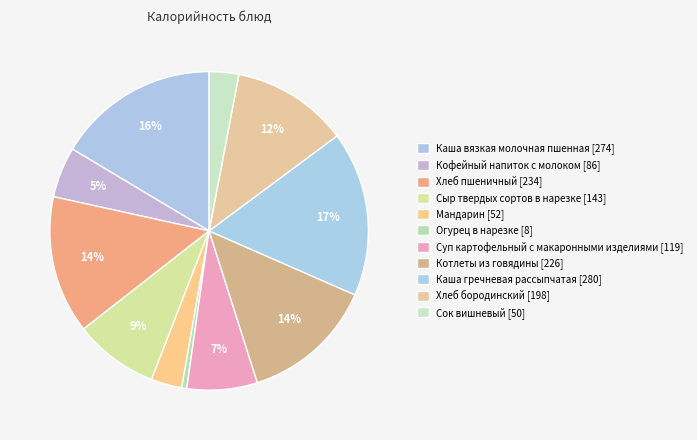

What percentage is the Хлеб бородинский slice, to the nearest percent?

12%